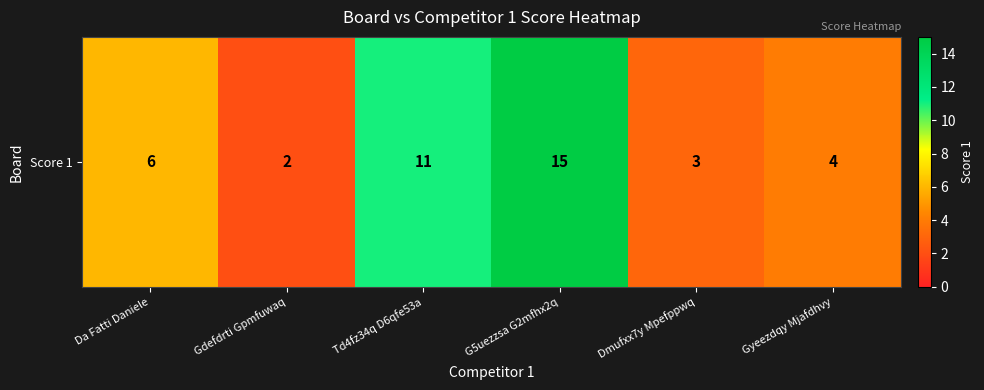

Is it true that the value at Td4fz34q D6qfe53a is 11?

True